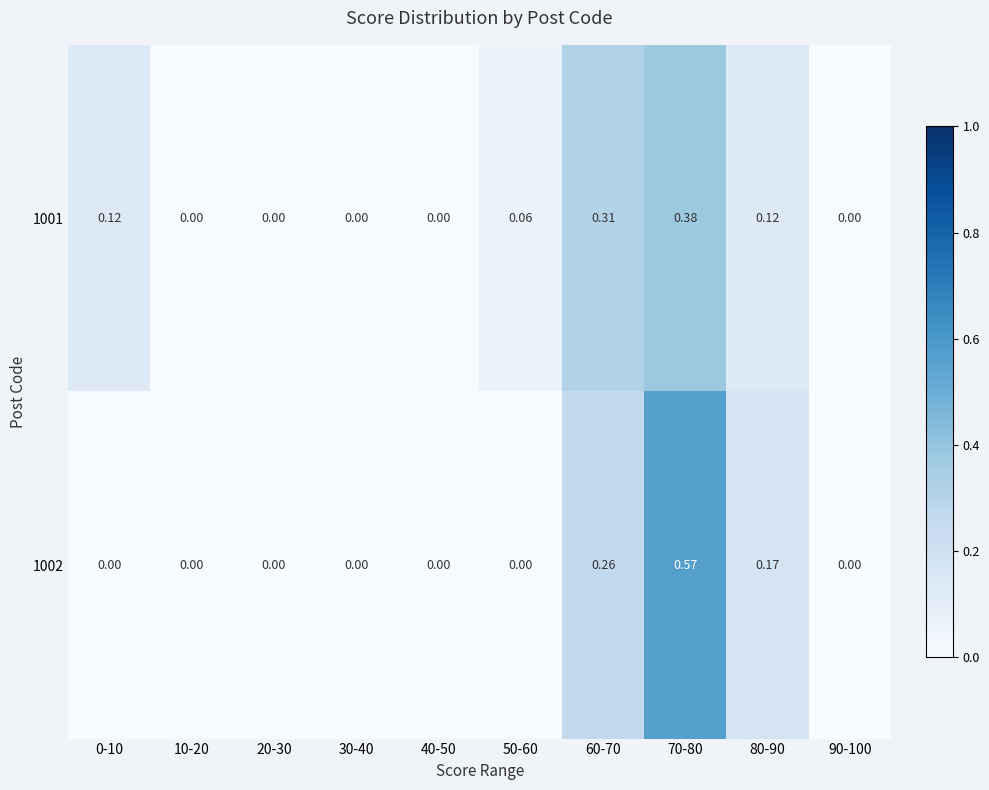

Is the value of 1001 at 0-10 greater than the value of 1002 at 50-60?

Yes